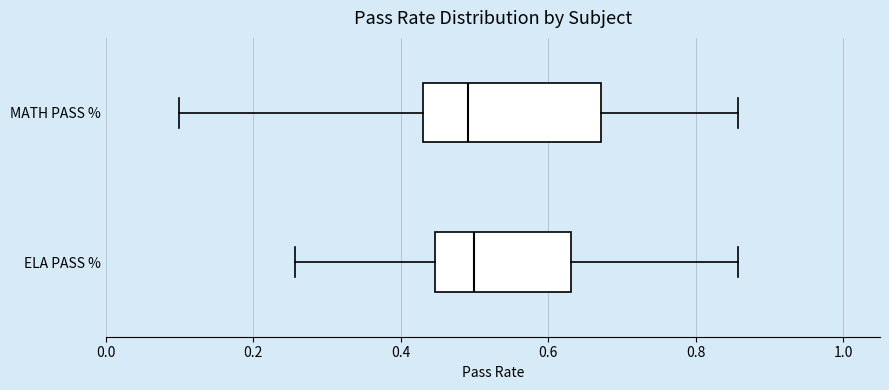

Comparing the boxes themselves (not the whiskers), which one is the widest?

MATH PASS %